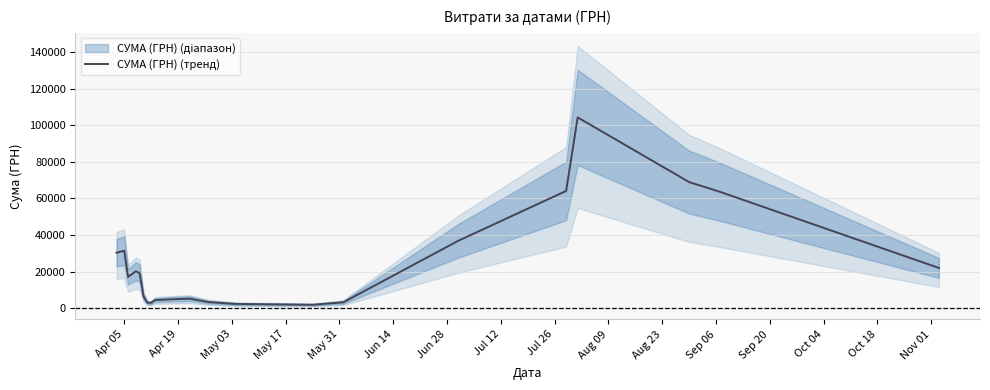

What is the highest value of the СУМА (ГРН) (тренд) series?

104259.6